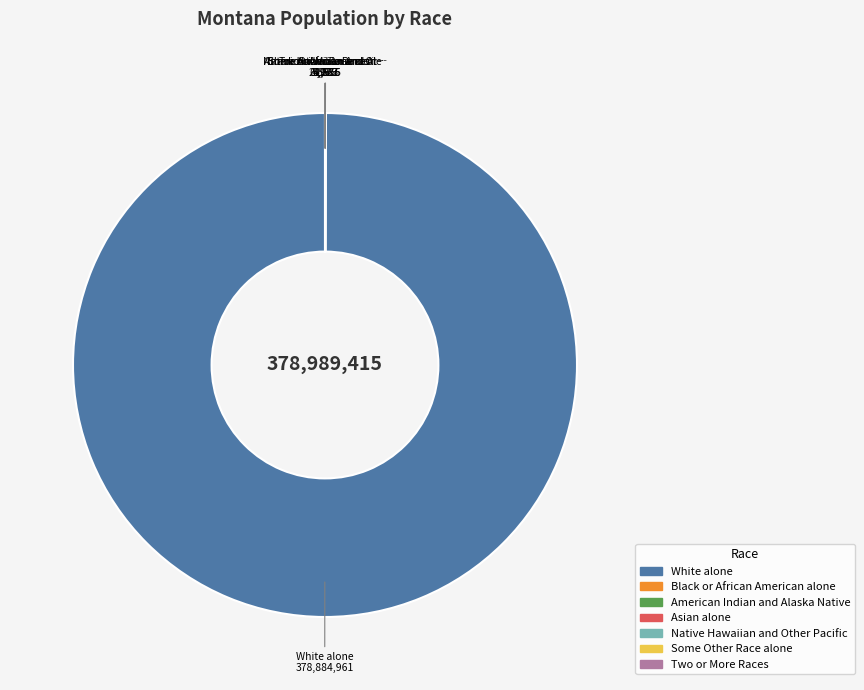

The White alone slice represents 94% of the pie. True or false?

False